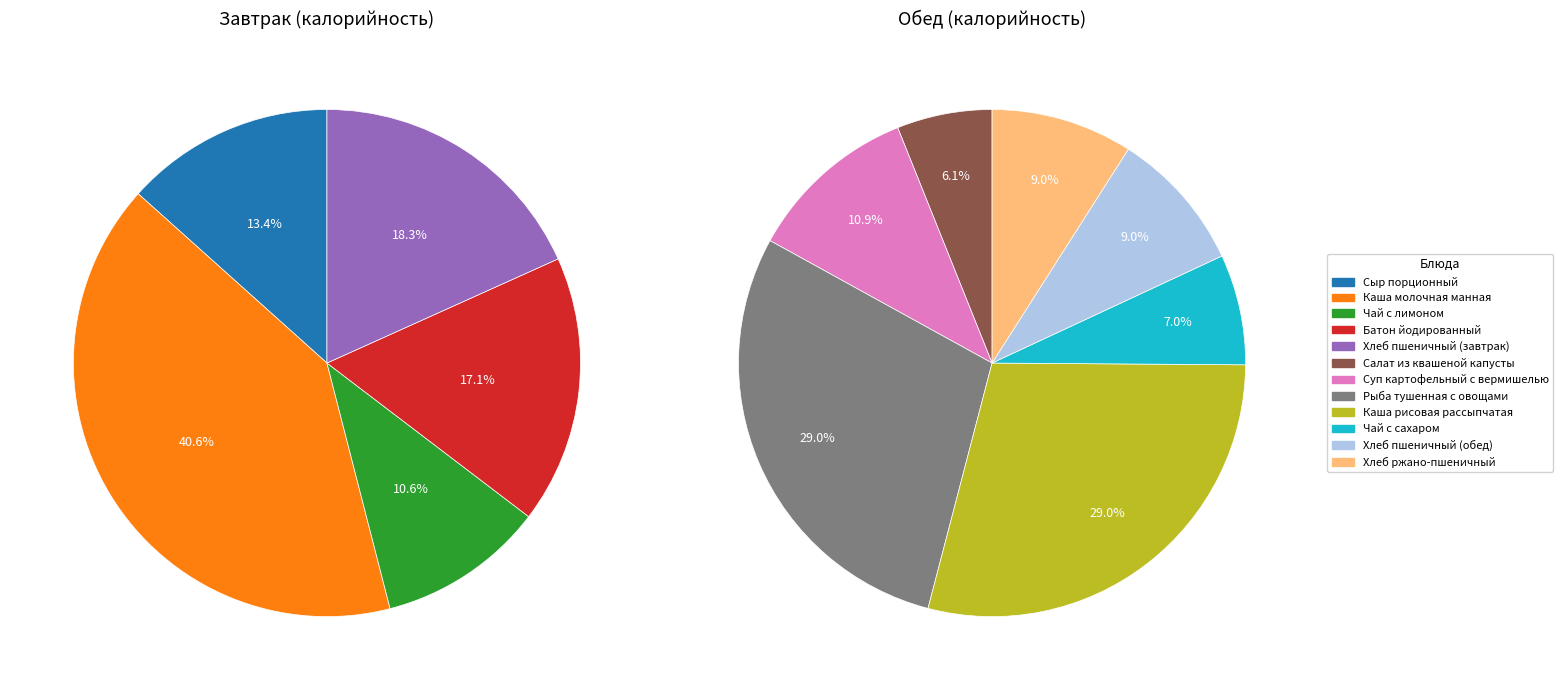

The 4 slice represents 1% of the pie. True or false?

False